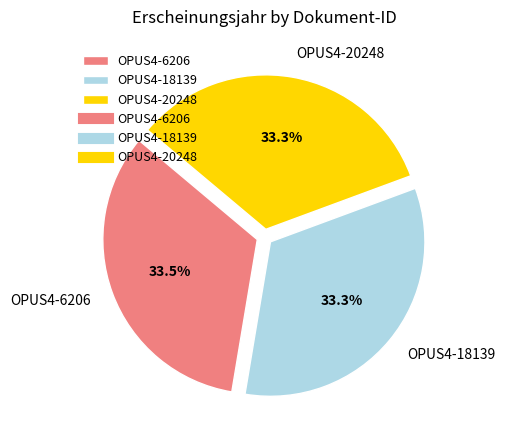

How much of the chart is everything except OPUS4-6206?

66.5%